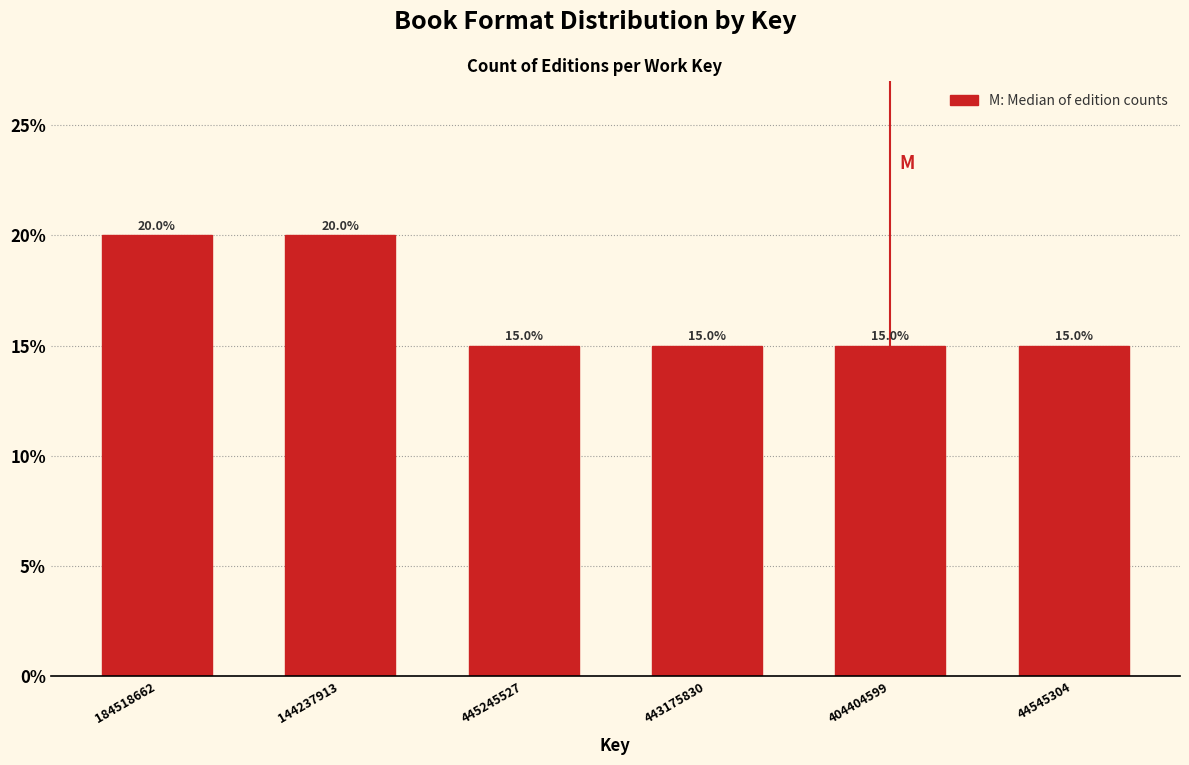

Reading left to right, transcribe all the data shown in this chart.

184518662=20	144237913=20	445245527=15	443175830=15	404404599=15	44545304=15